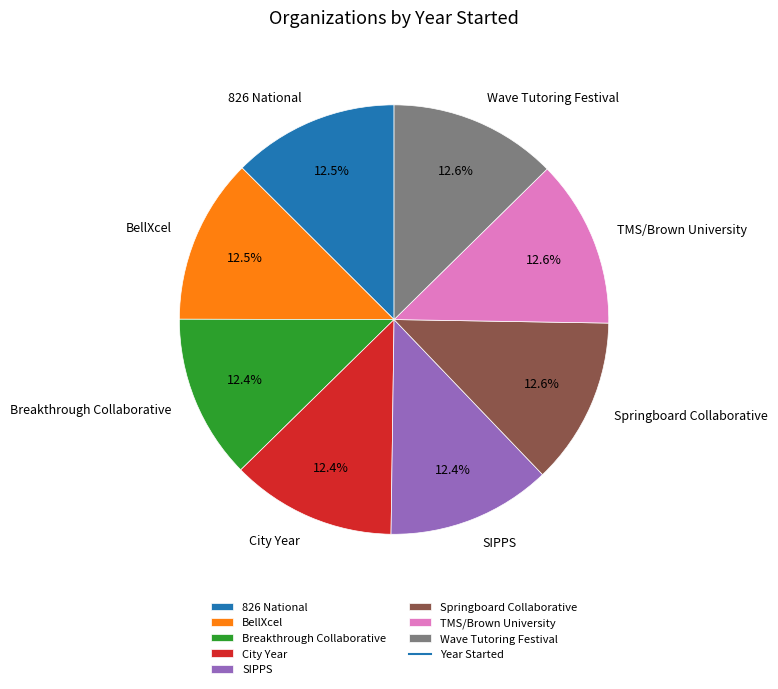

What percentage is the Wave Tutoring Festival slice, to the nearest percent?

13%